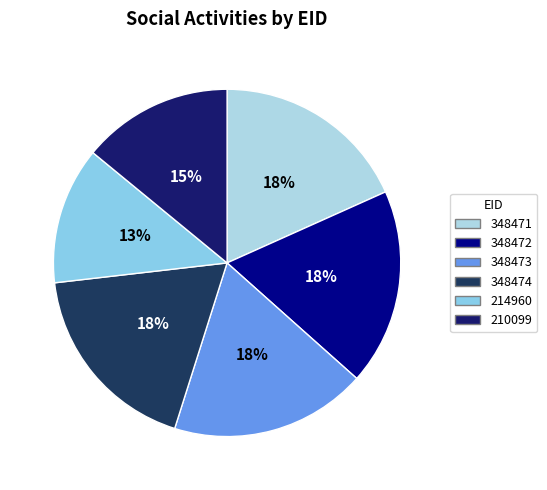

Count the number of slices in the pie.

6